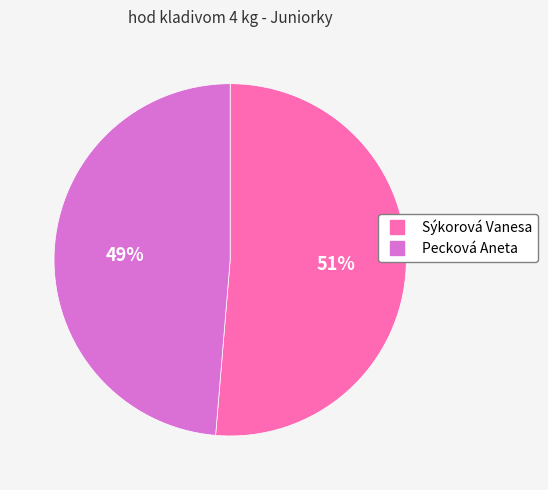

What is the majority slice?

Sýkorová Vanesa